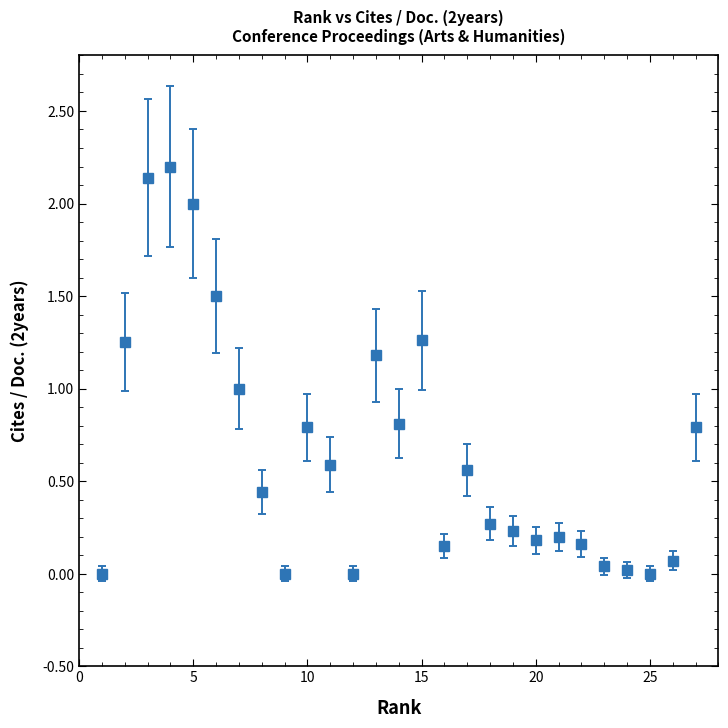

What is the sum of all values?

17.8